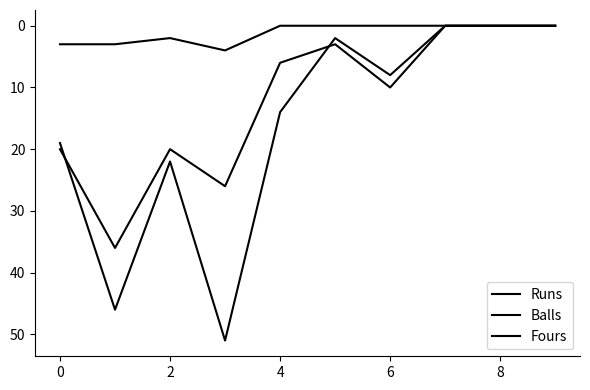

Which series has the widest spread of values?

Runs